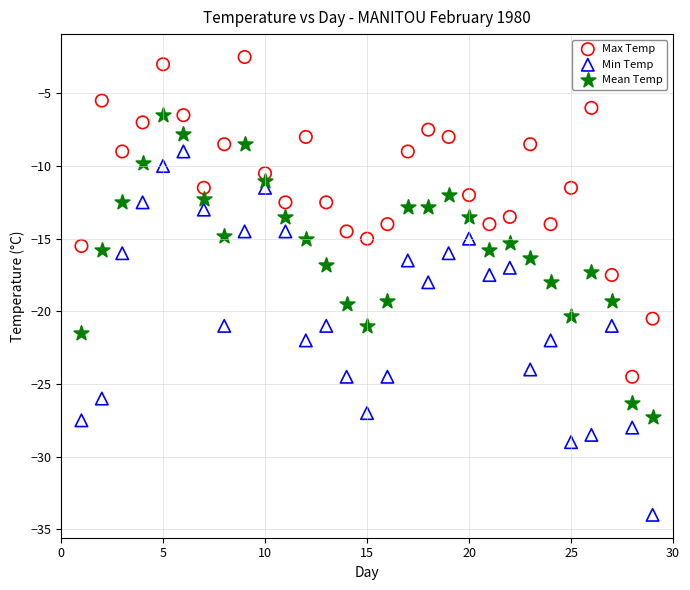

Which series contains the lowest Y value?

Min Temp